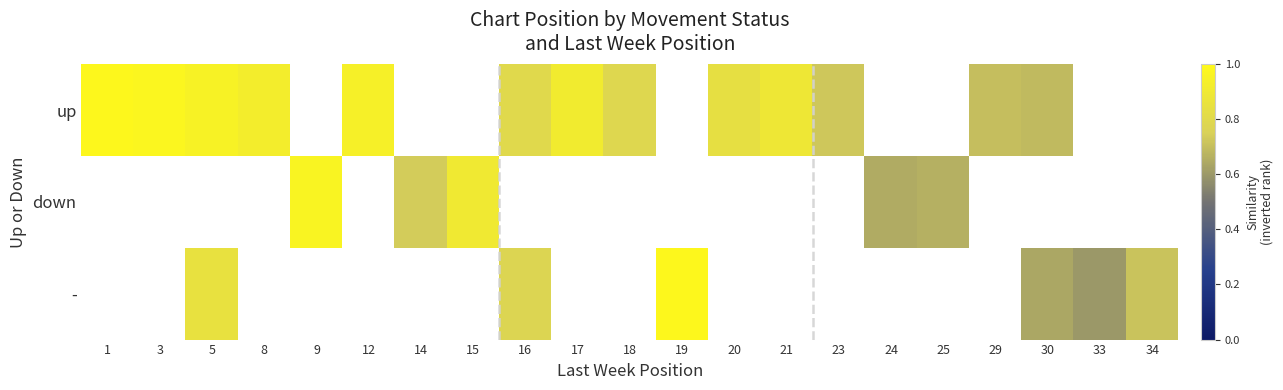

What is the greatest value displayed?

1.0